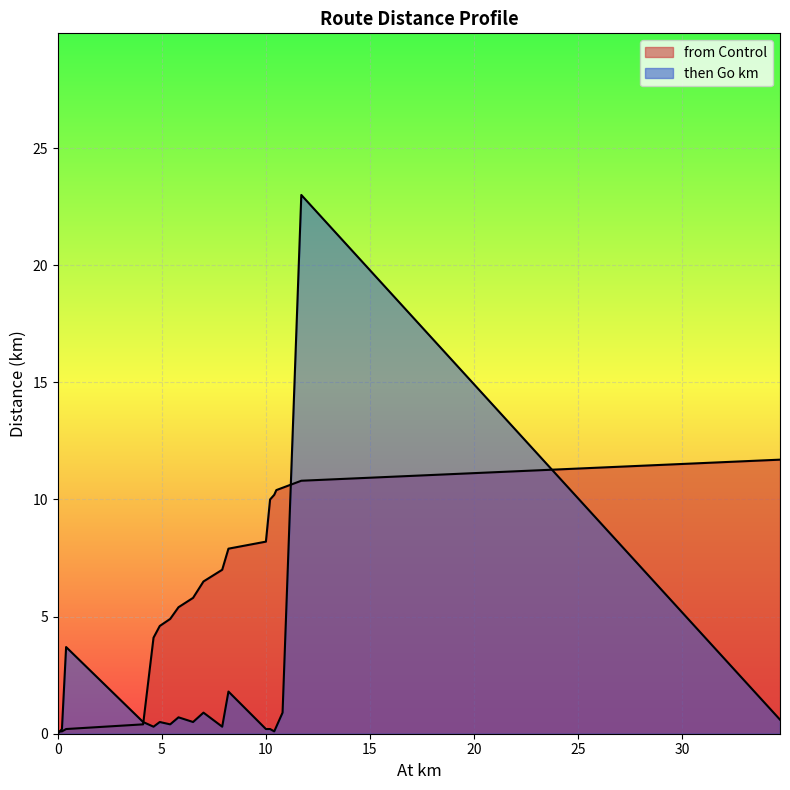

What is the greatest value displayed?

23.0